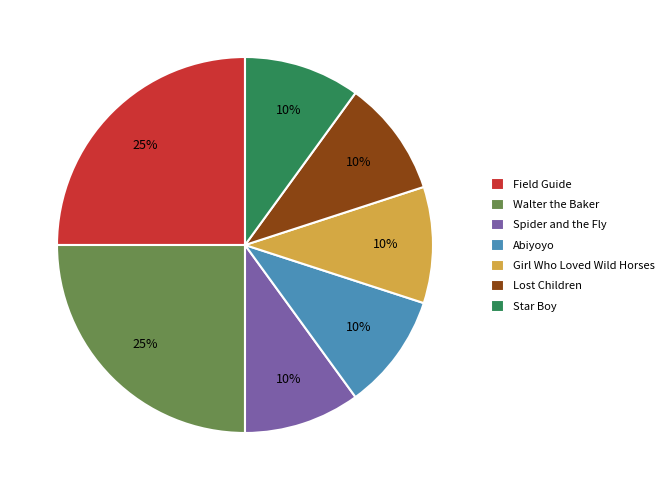

What is the ratio of the value at Field Guide to the value at Lost Children?

2.5